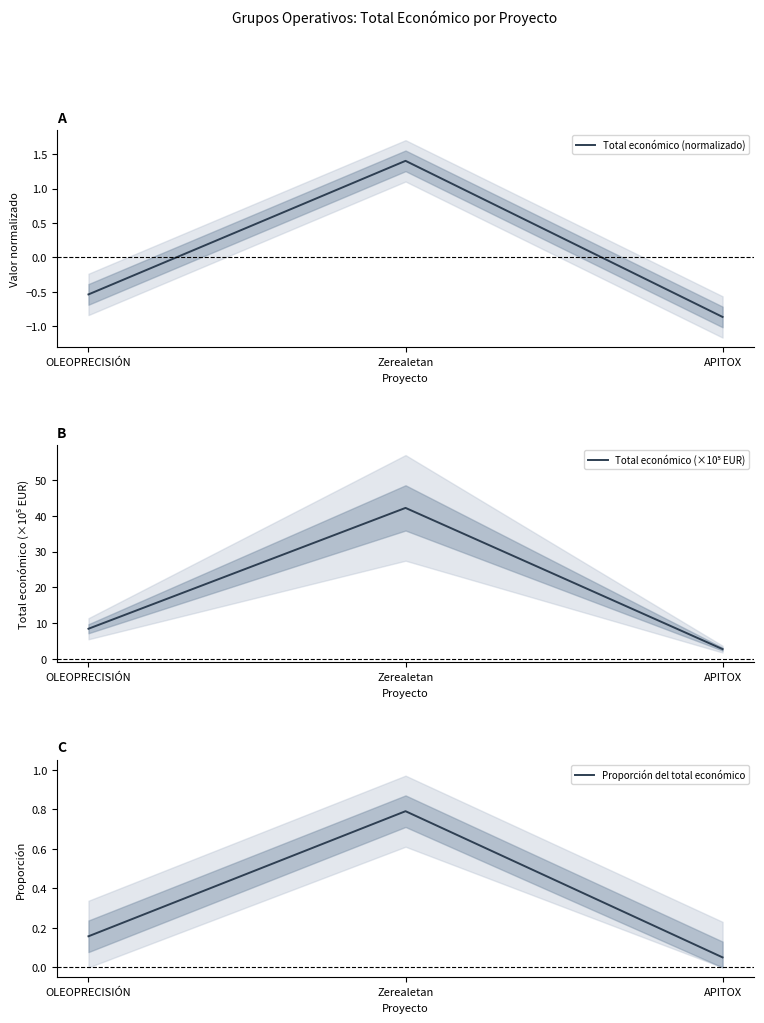

What are all the series names shown in the legend?

Total económico (normalizado), Total económico (×10⁵ EUR), Proporción del total económico